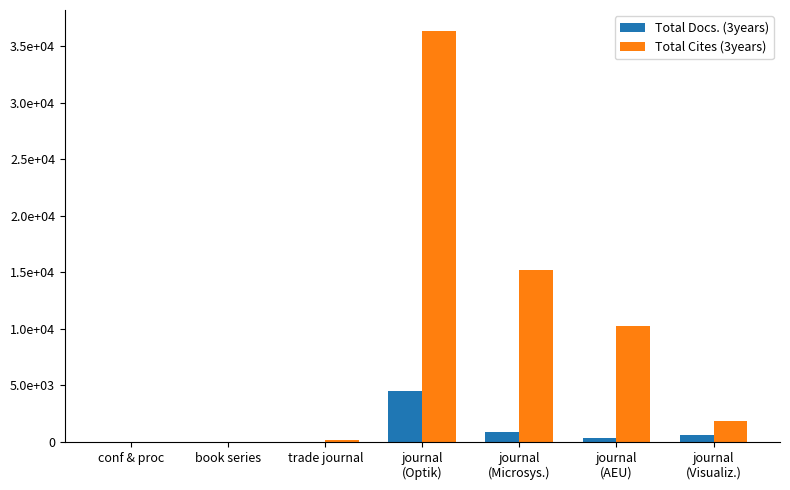

Where does the Total Docs. (3years) series first go above 350?

journal
(Optik)